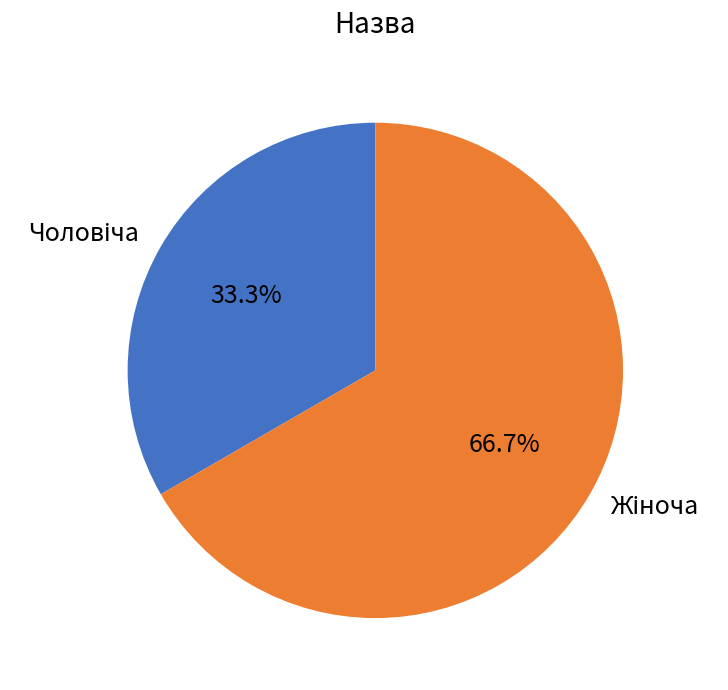

Is there a majority slice in this chart?

Yes